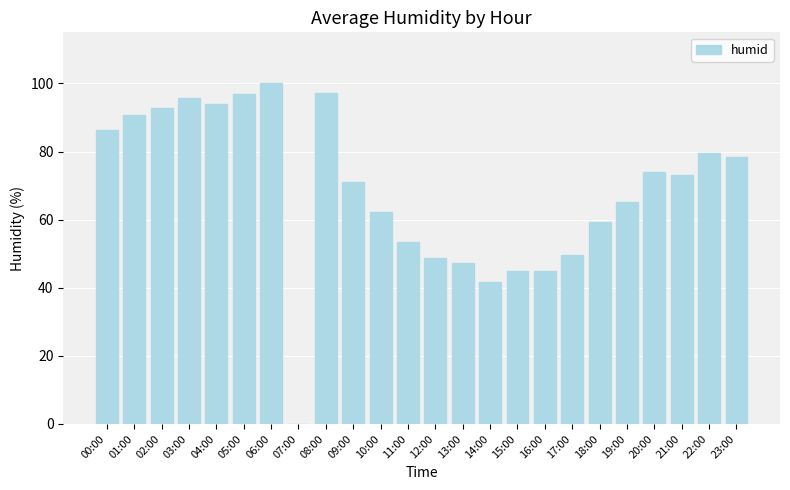

Are the bars horizontal?

No